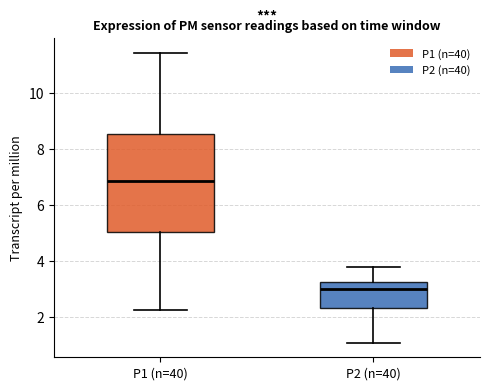

Comparing the boxes themselves (not the whiskers), which one is the tallest?

P1 (n=40)